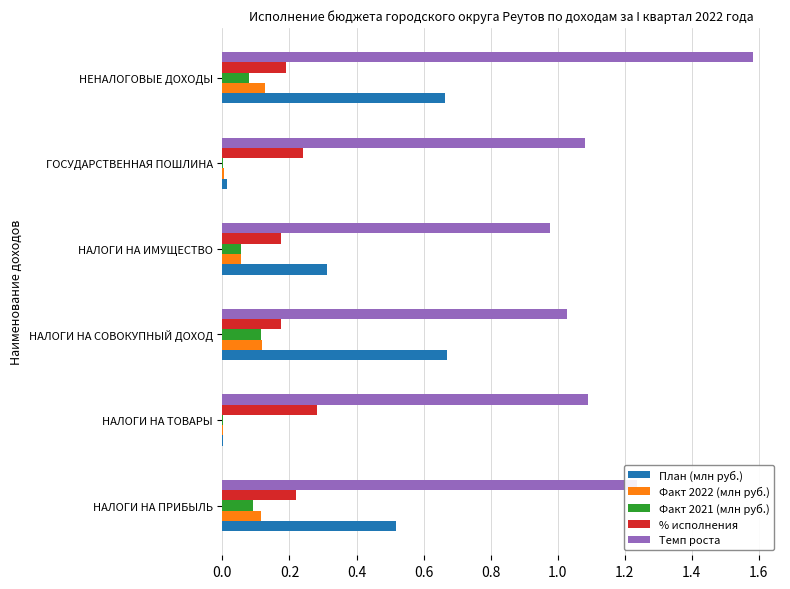

At which label does Темп роста reach its peak?

НЕНАЛОГОВЫЕ ДОХОДЫ